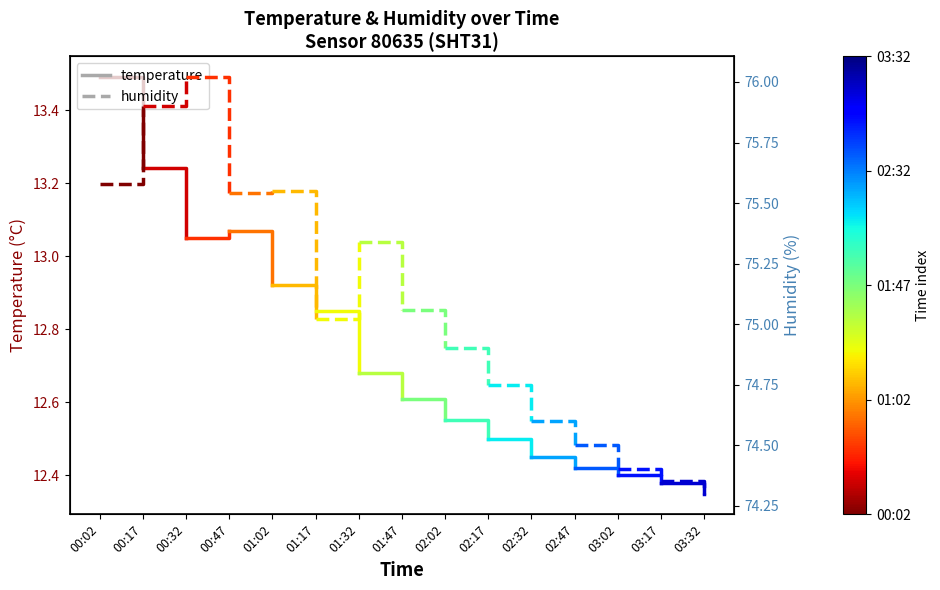

Is it true that temperature equals 17.9 at 00:02?

False